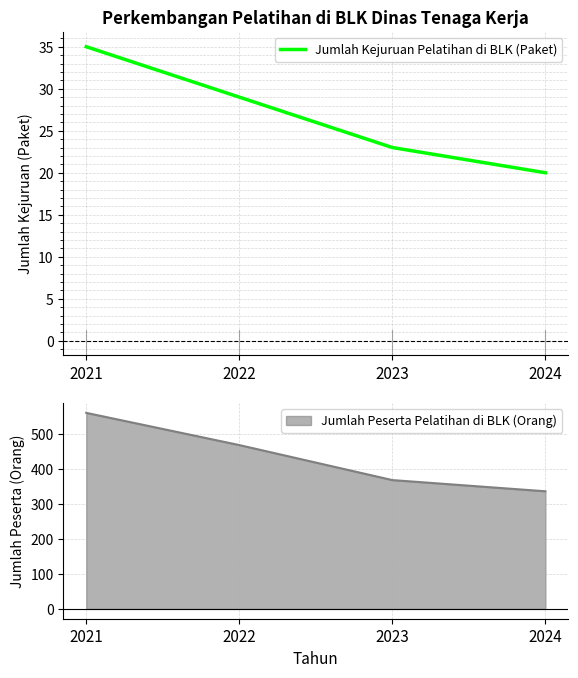

Does the chart display data point markers on the line(s)?

No